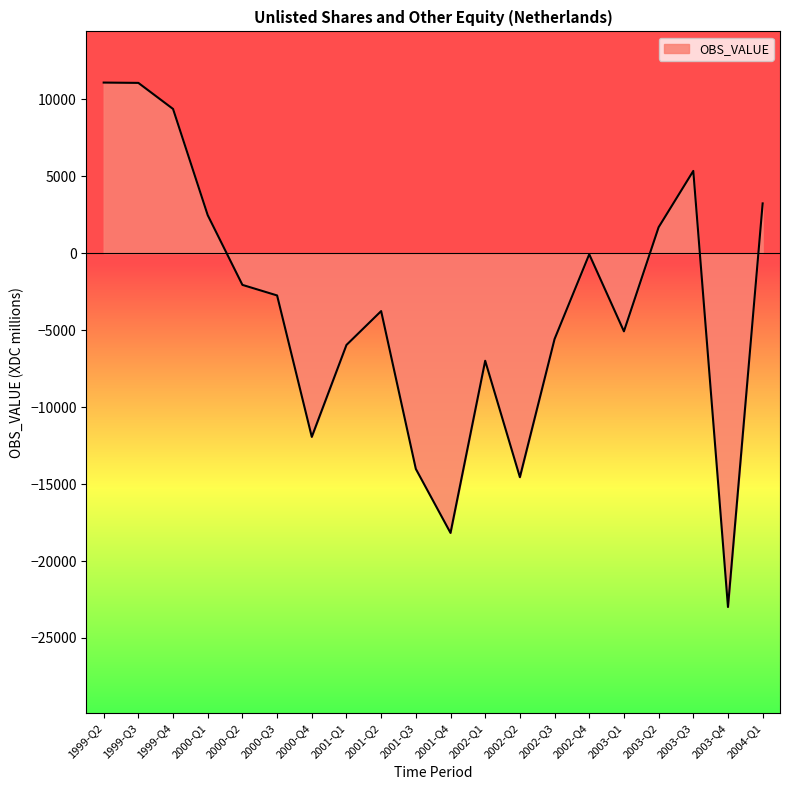

What is the average value?

-3485